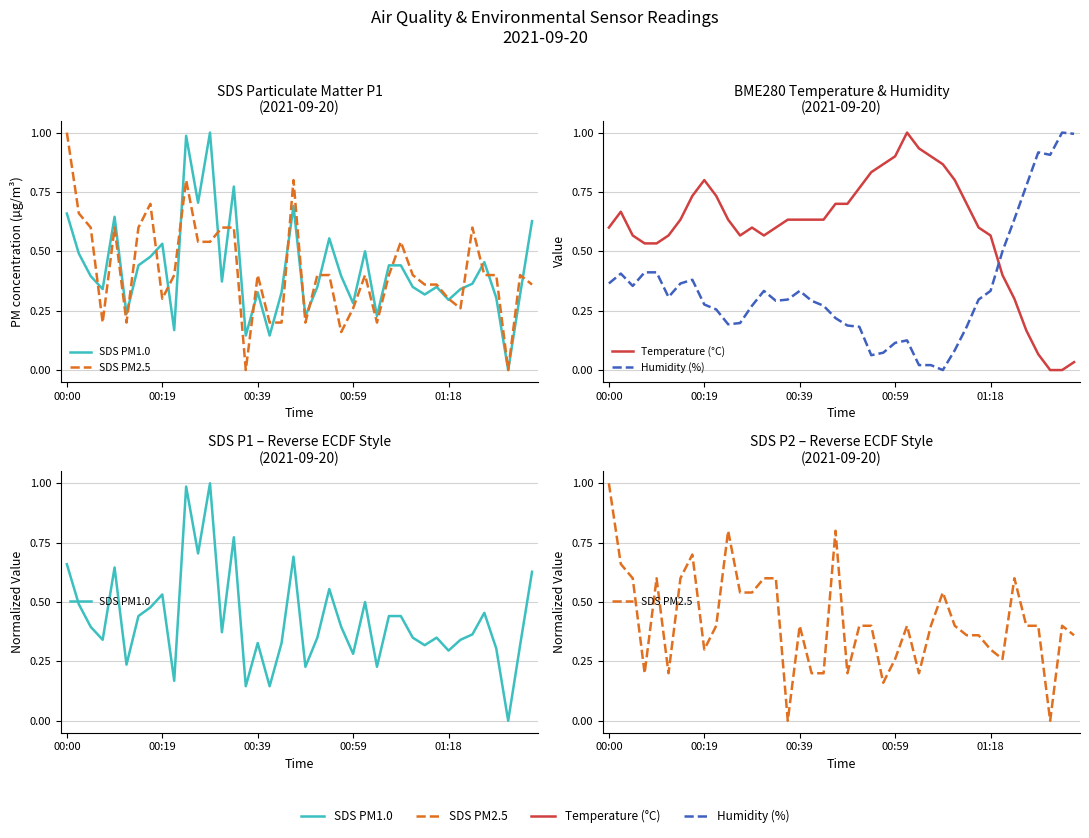

List the series in order of their peak value, lowest first.

SDS PM1.0, SDS PM2.5, Temperature (°C), Humidity (%)